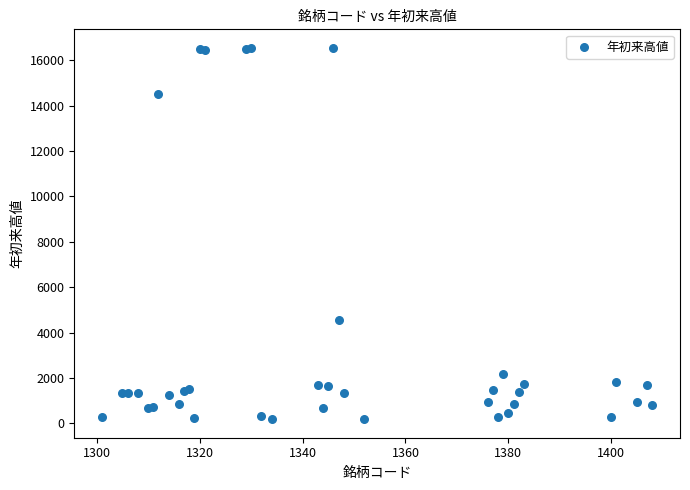

What Y value in the scatter plot is closest to 8361?

4570